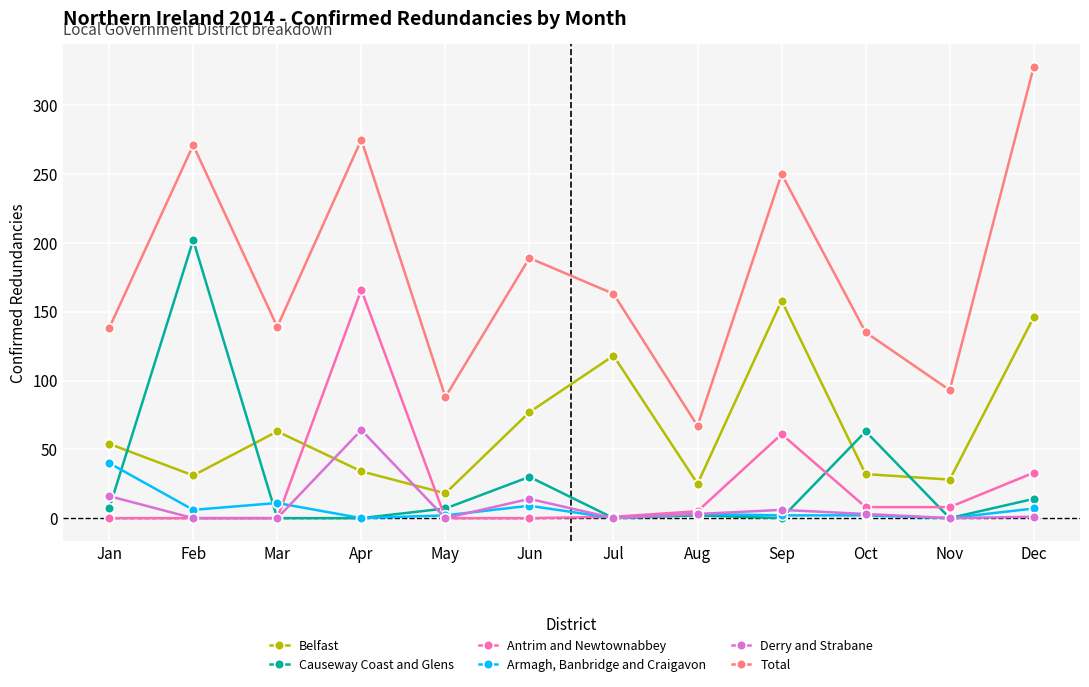

Which series has the largest total across all categories?

Total